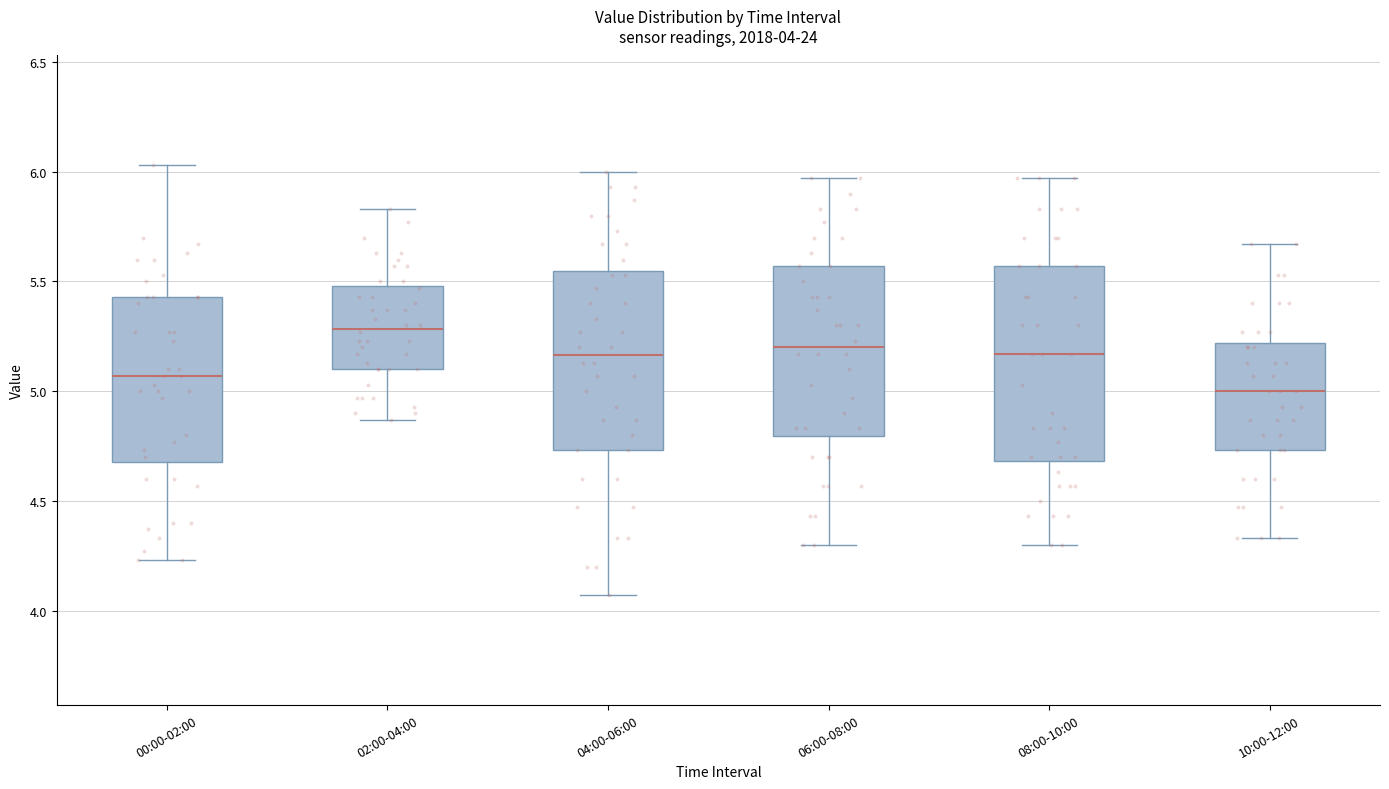

Comparing the boxes themselves (not the whiskers), which one is the tallest?

08:00-10:00